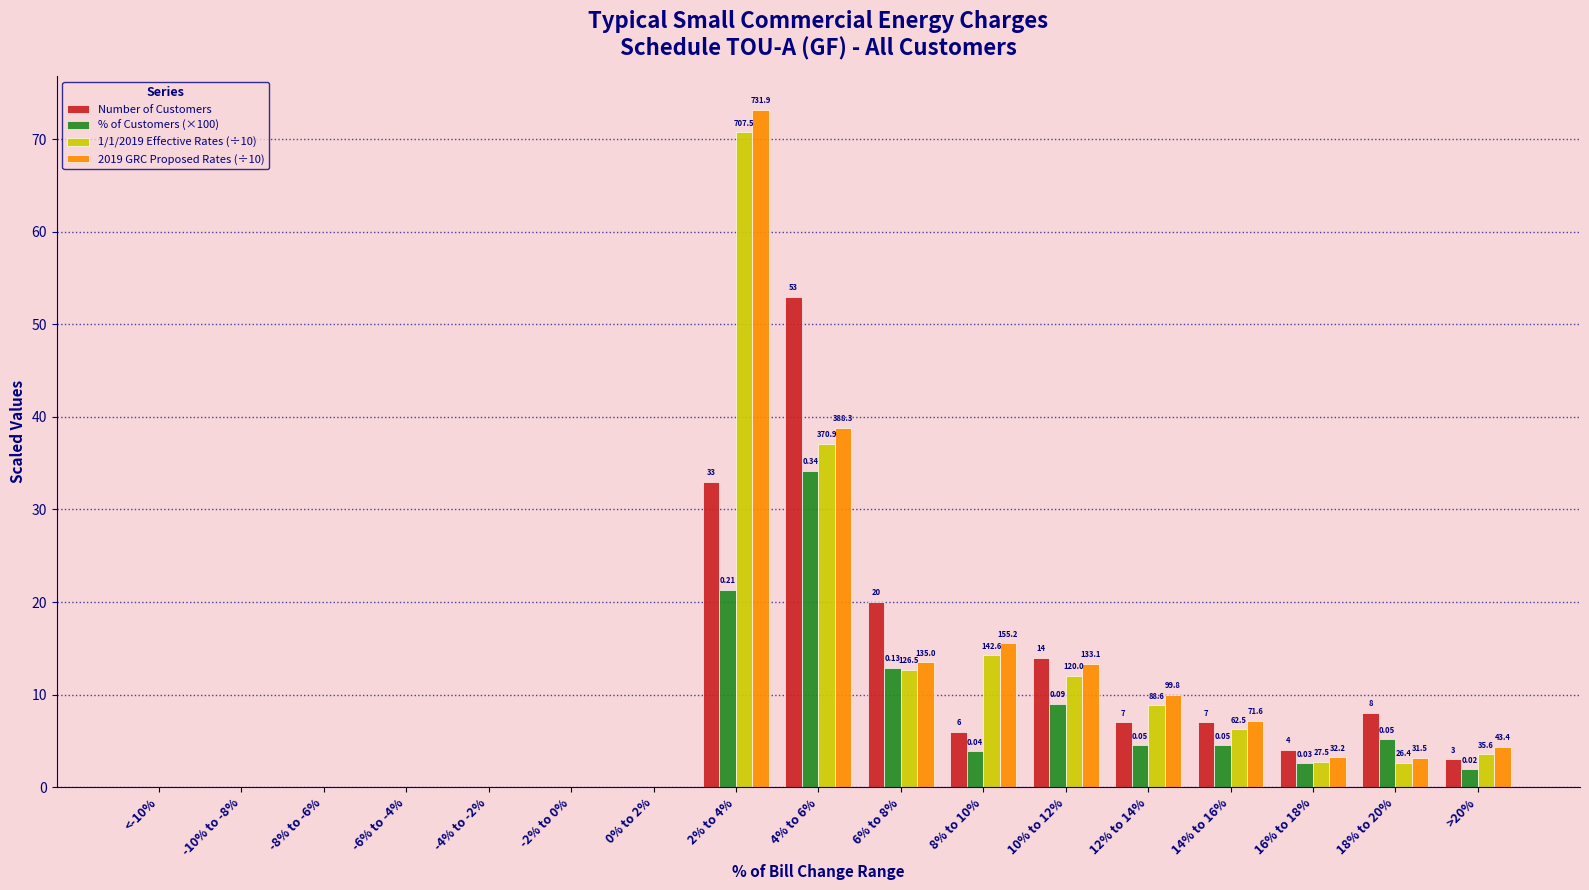

Between -4% to -2% and 6% to 8%, which series saw the biggest shift?

Number of Customers